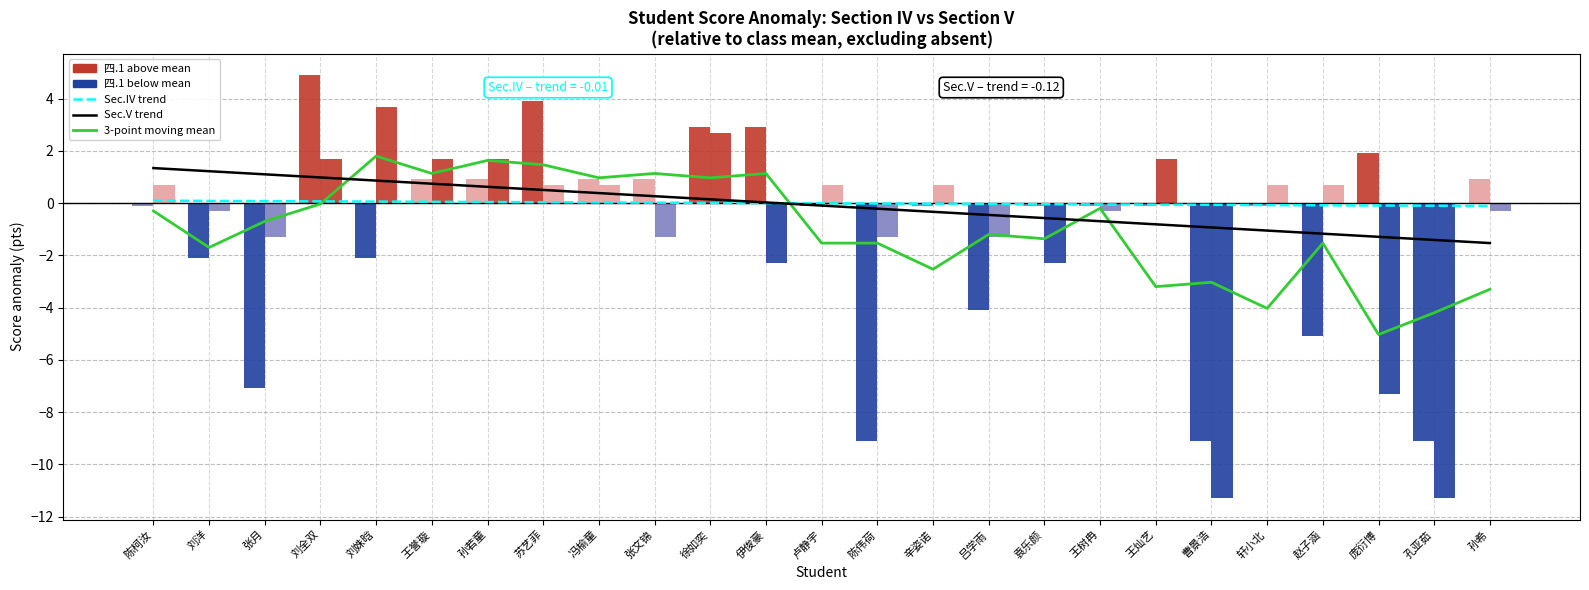

What is the minimum value for 四.1(15分)?

-9.1